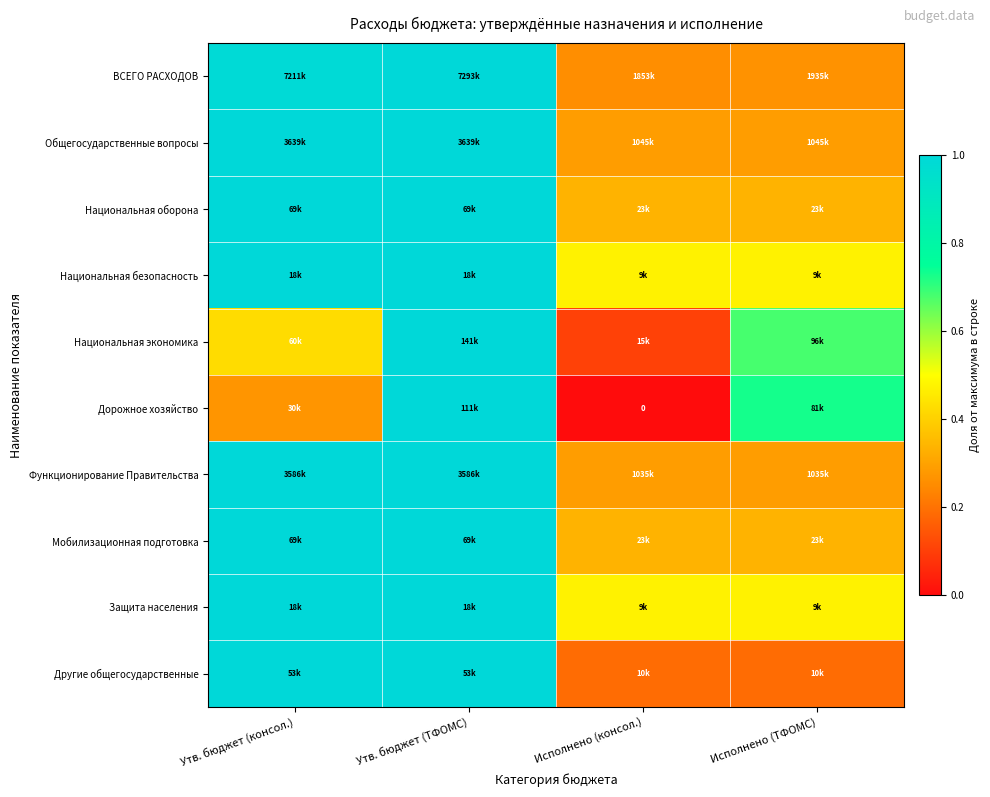

List the labels in order of Другие общегосударственные value, smallest first.

Исполнено (консол.), Исполнено (ТФОМС), Утв. бюджет (консол.), Утв. бюджет (ТФОМС)